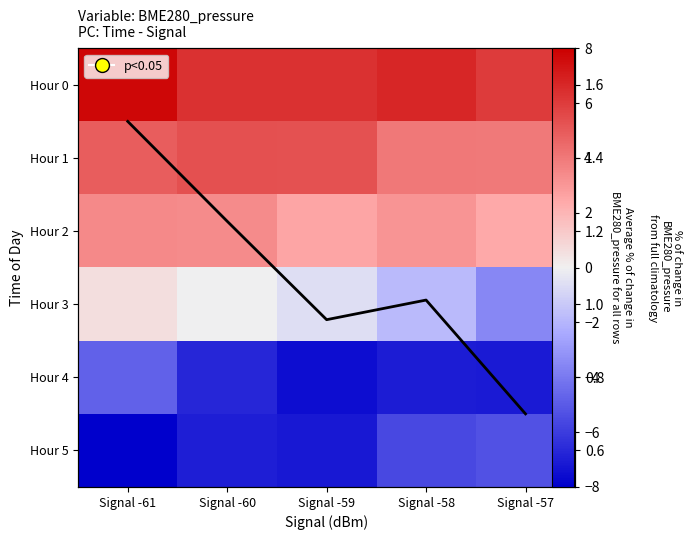

How many series are shown in this chart?

7